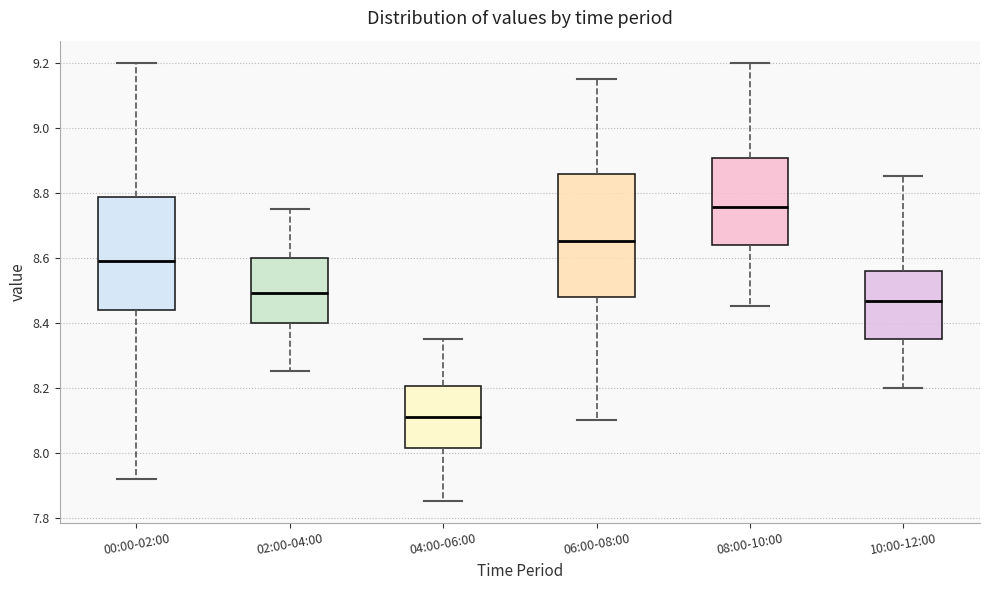

Which box is the tallest, from its lower edge to its upper edge?

06:00-08:00